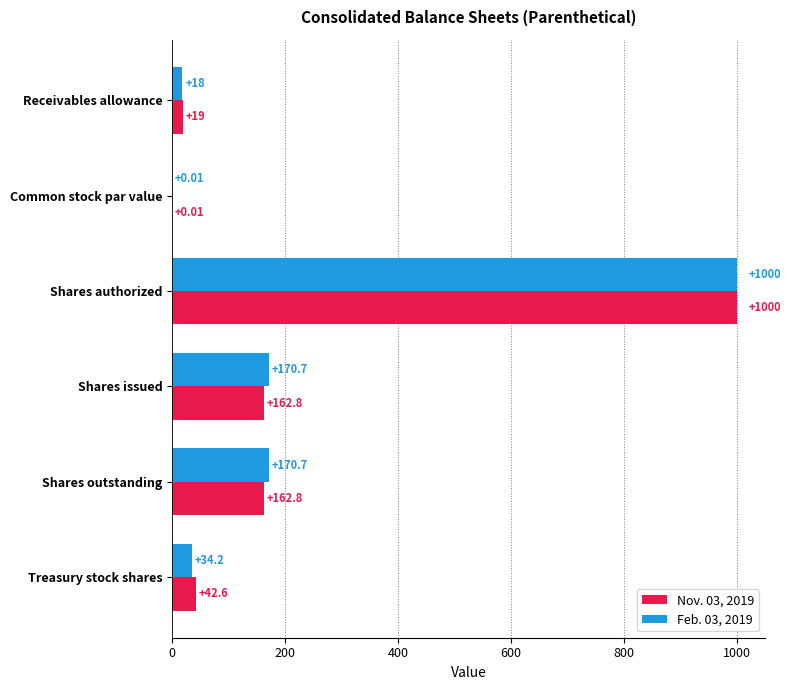

What is the sum of the Nov. 03, 2019 values at Treasury stock shares and Shares outstanding?

205.4